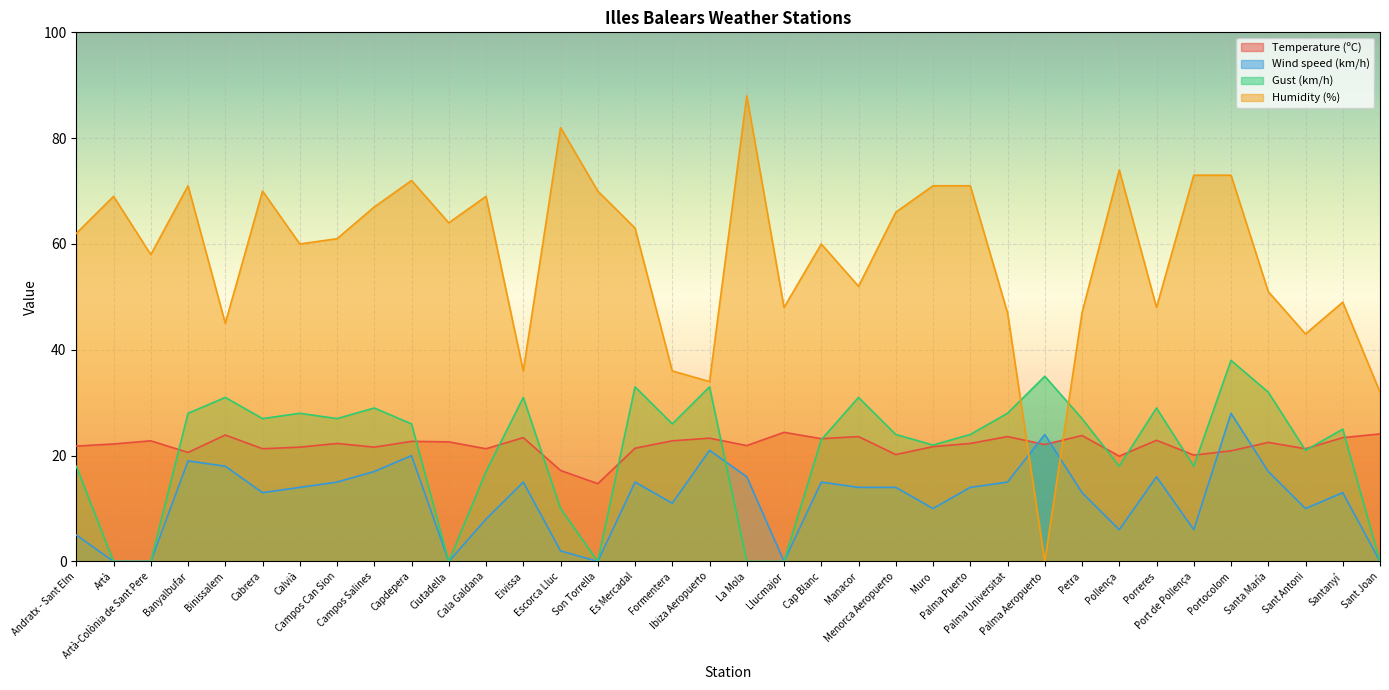

How many intersections are there between Humidity (%) and Temperature (ºC)?

2